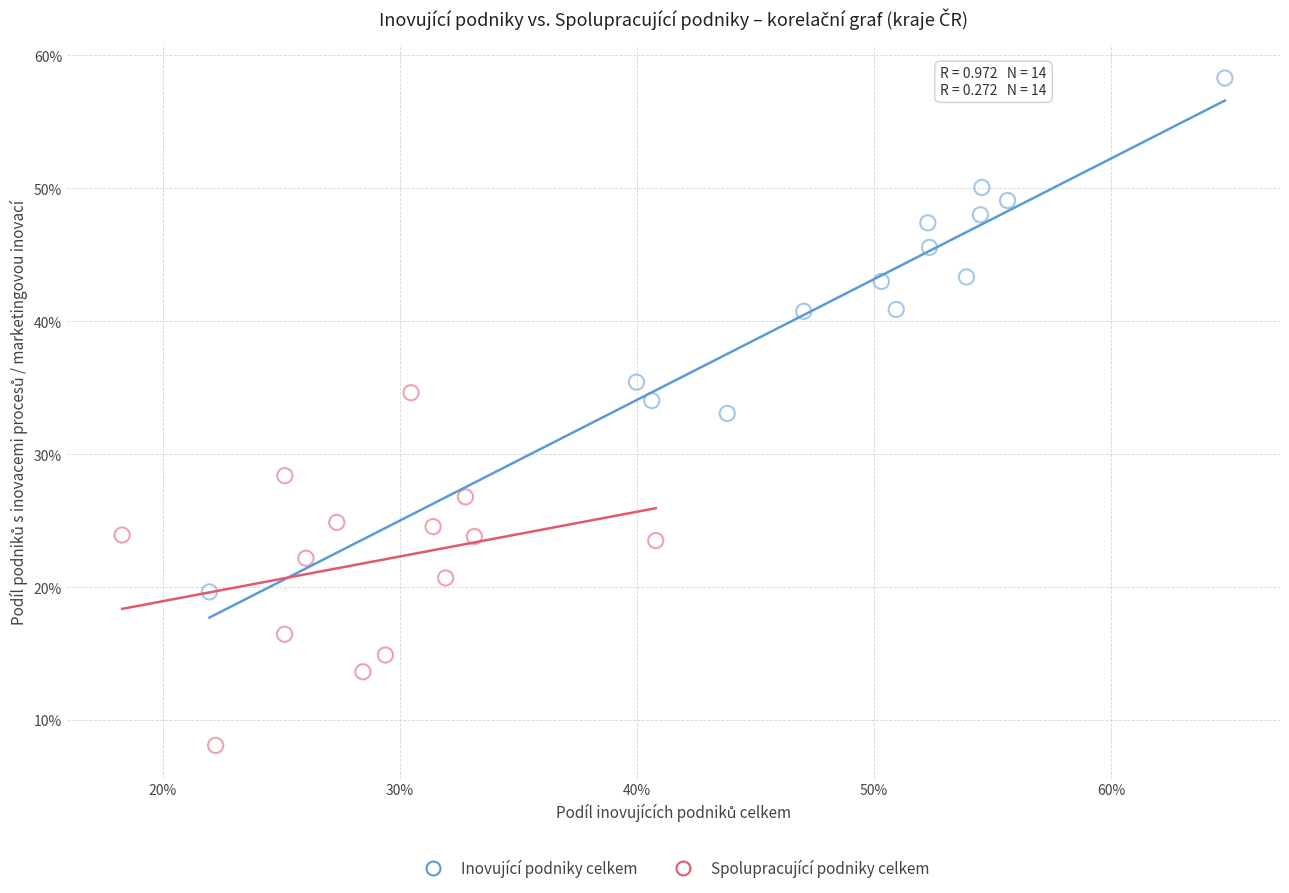

Which series reaches the maximum Y coordinate?

Inovující podniky celkem